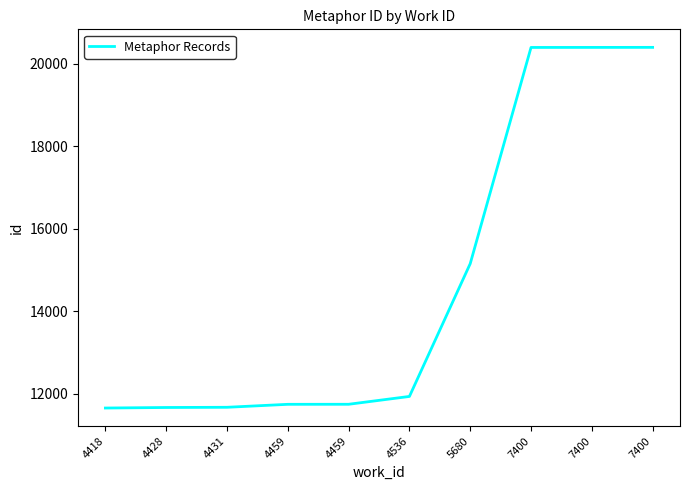

Is this an area chart (filled region under the line)?

No